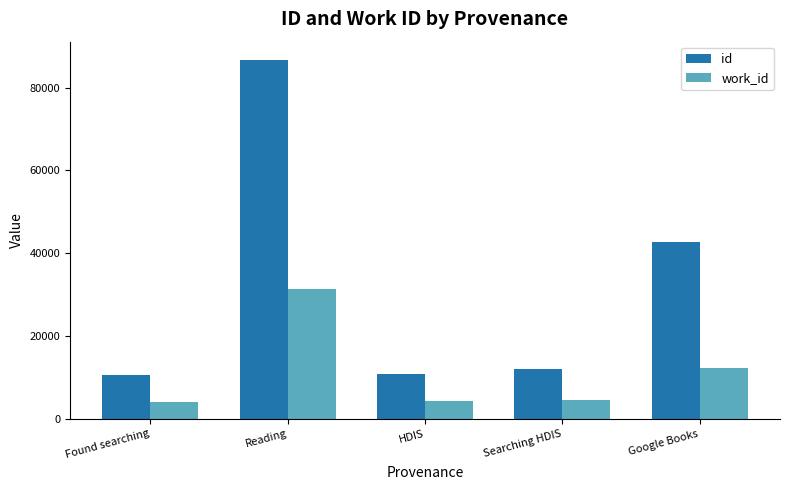

At which category is the sum across all series the highest?

Reading